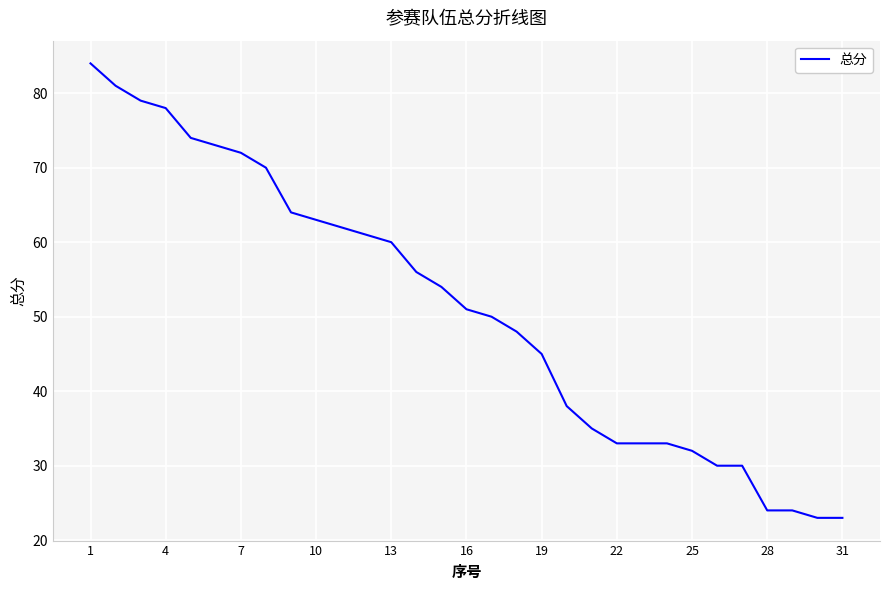

How many series are shown in this chart?

1